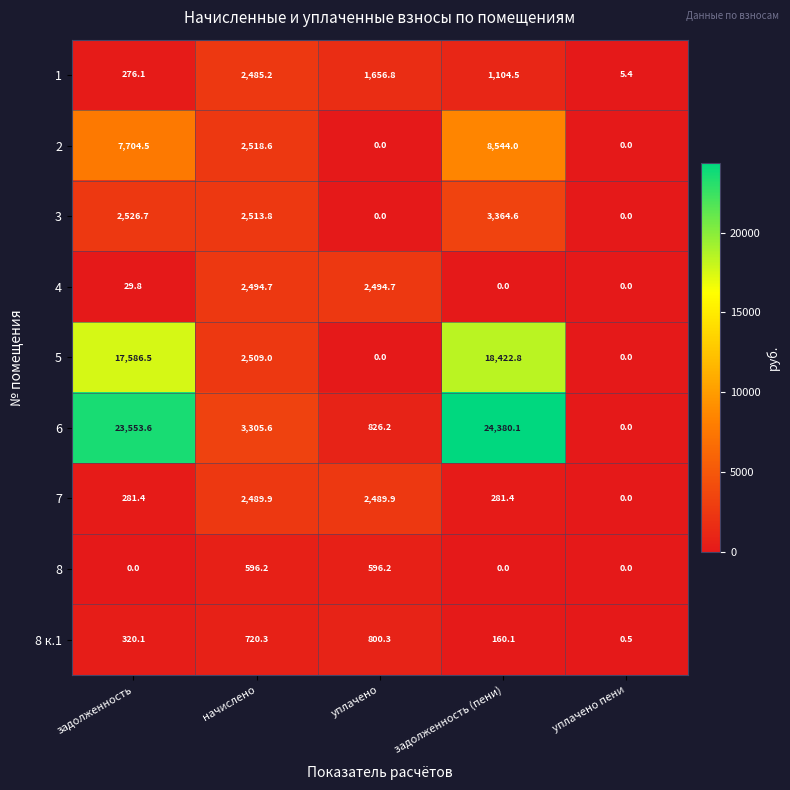

Which series has the largest total across all categories?

6